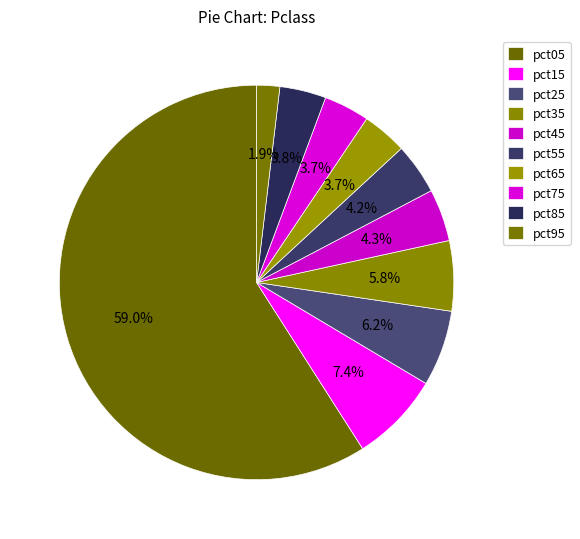

To the nearest percent, what portion does pct15 represent?

7%